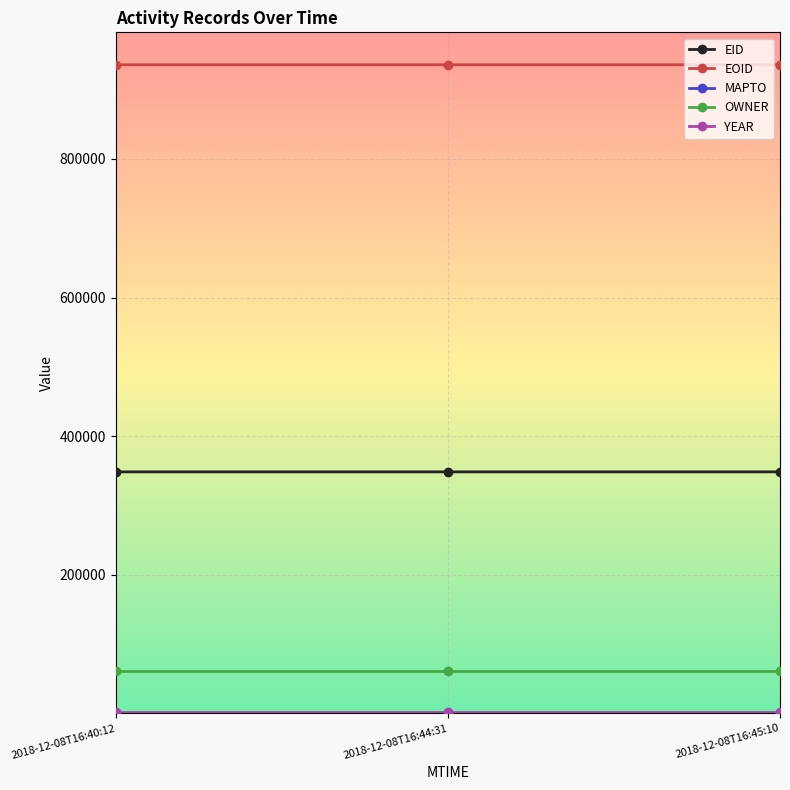

Is it true that OWNER equals 28912 at 2018-12-08T16:45:10?

False